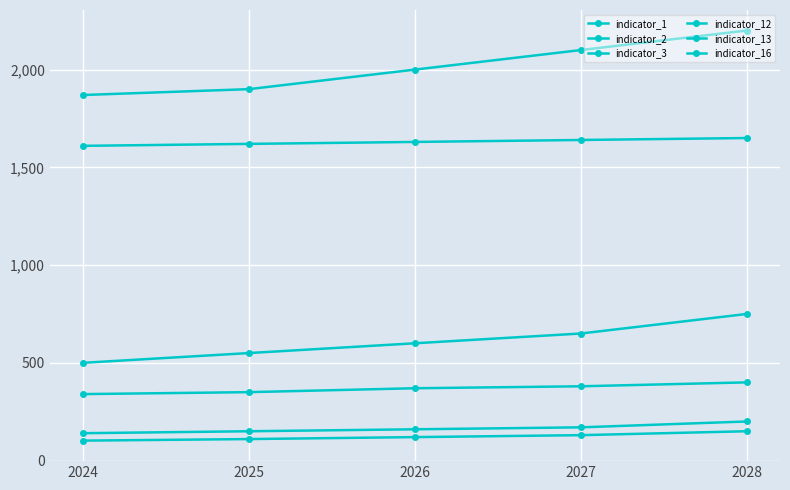

What is the average value of the indicator_1 series?

164